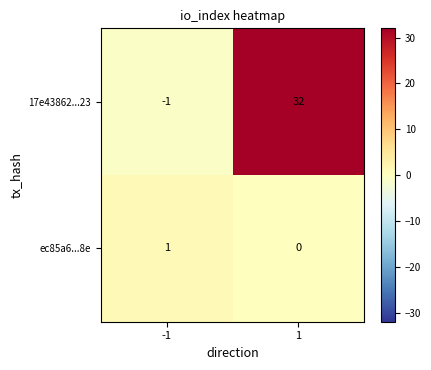

At which category is the sum across all series the highest?

1